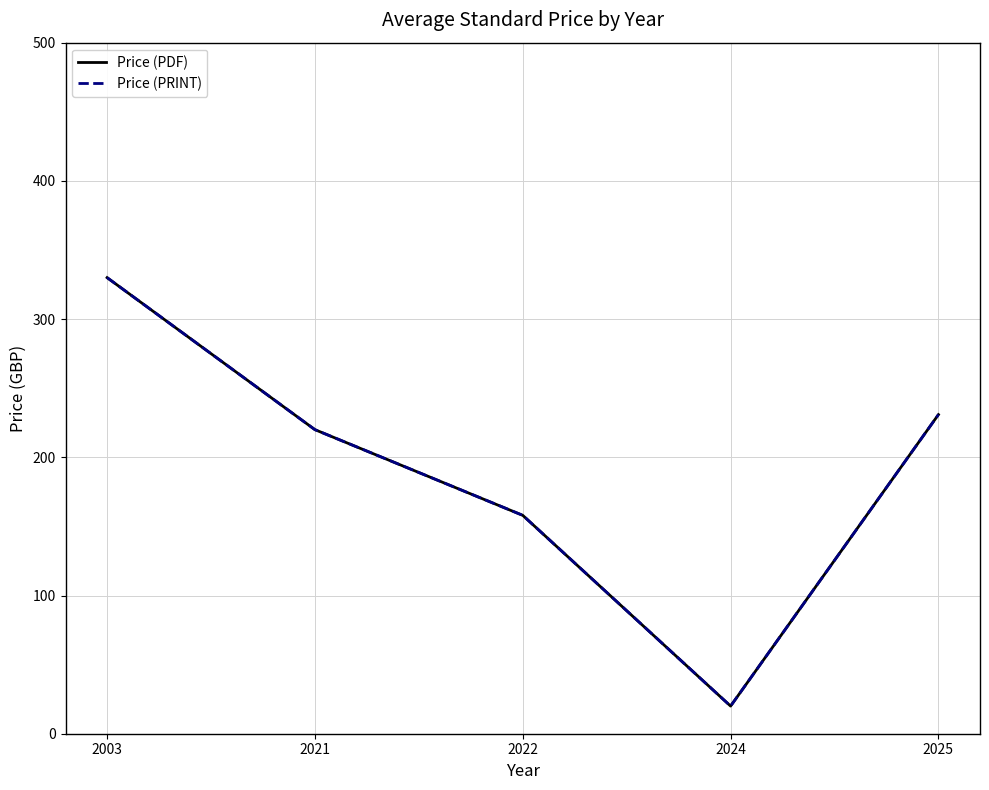

What is the sum of all Price (PDF) values?

958.9